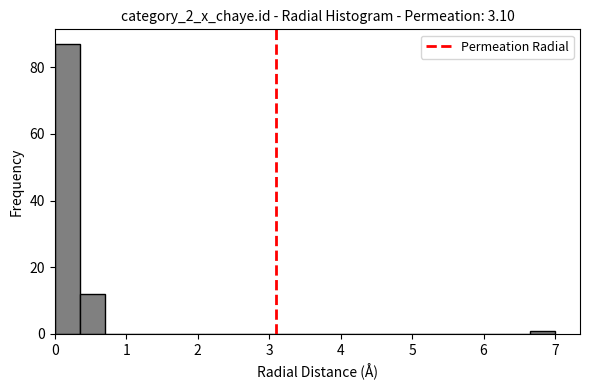

Around what value on the x-axis is the tallest bar? Give the approximate position of its centre, as read against the axis.

0.2